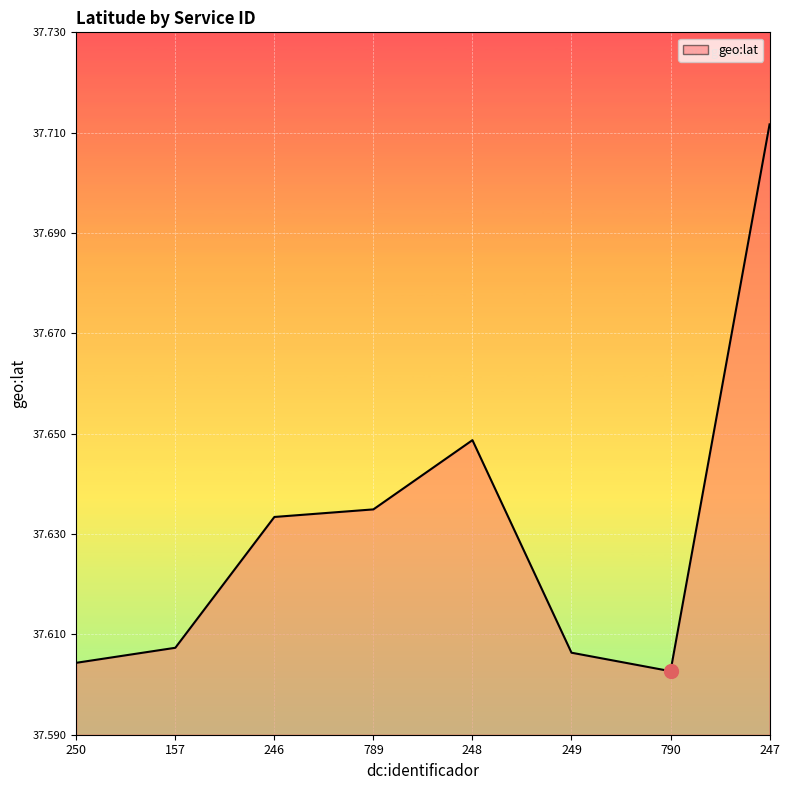

What is the change in value from 246 to 247?

+0.1